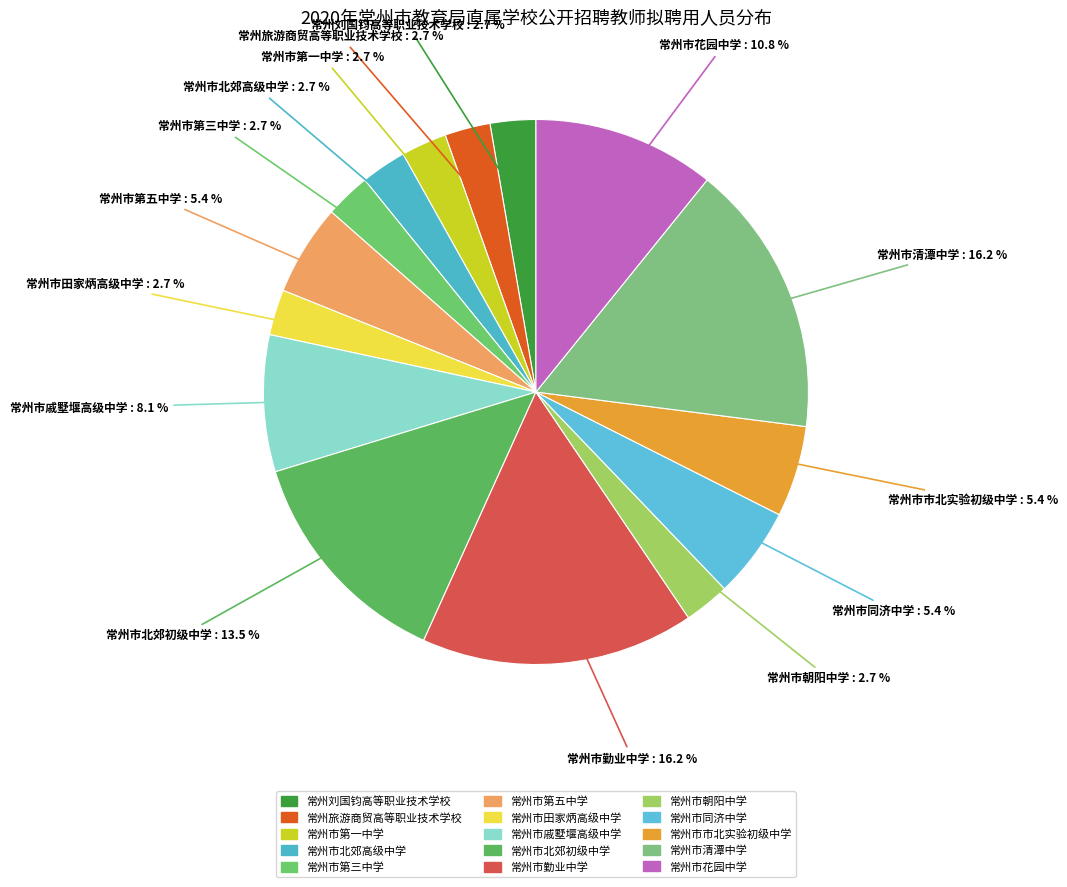

Combined, do 常州市北郊高级中学 and 常州市戚墅堰高级中学 account for over 50%?

No